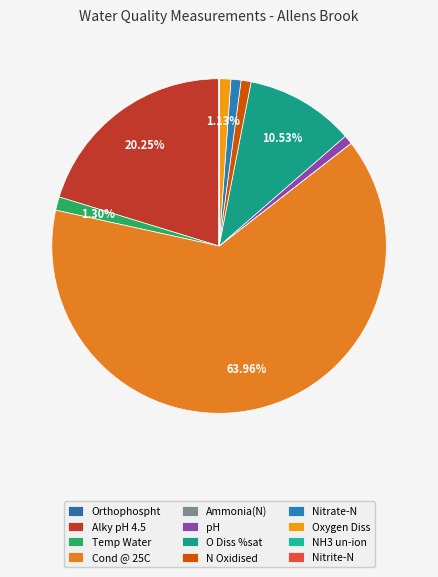

Is the sum of Cond @ 25C and Oxygen Diss greater than half?

Yes